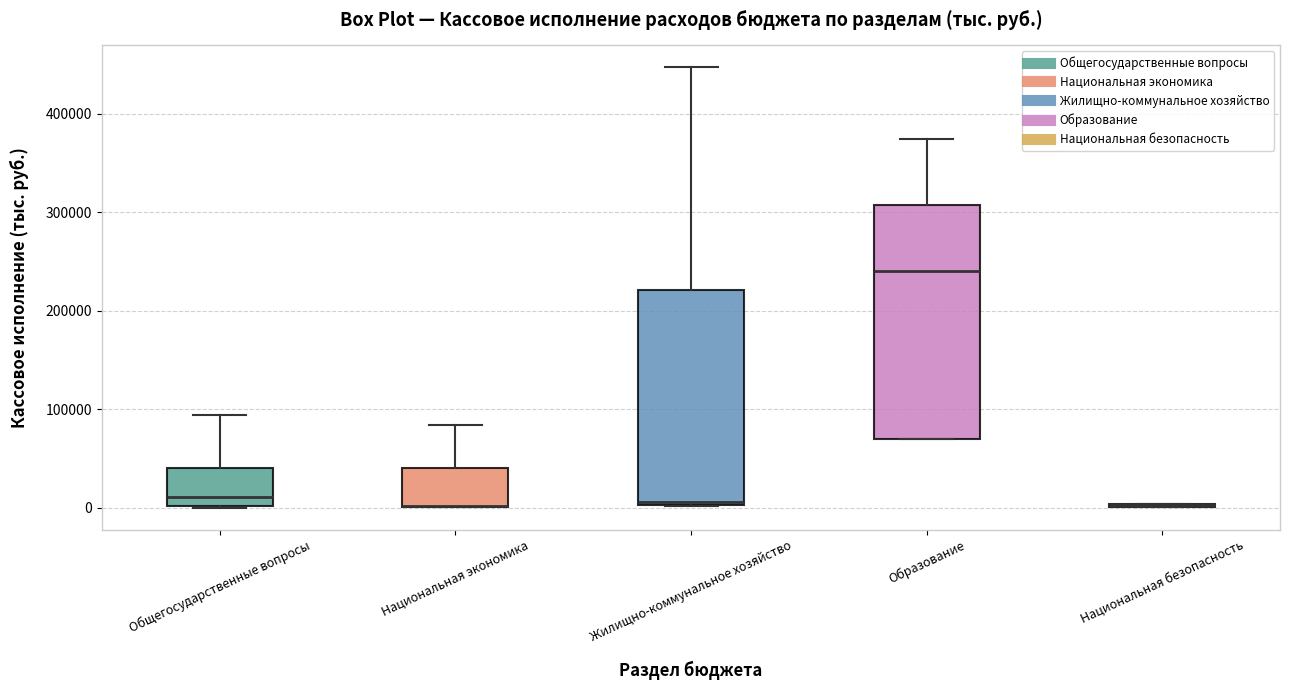

Reading left to right, transcribe this box plot: for each box, give where its median line is, the range the box spans, and where its two whiskers end, as read against the y-axis. The values are not printed on the chart, so give them approximately, as read against the axis.

Общегосударственные вопросы: median 10000, box 0 to 40000, whiskers 0 to 90000
Национальная экономика: median 0 (drawn on the box's lower edge), box 0 to 40000, whiskers 0 to 80000
Жилищно-коммунальное хозяйство: median 10000, box 0 to 220000, whiskers 0 to 450000
Образование: median 240000, box 70000 to 310000, whiskers 70000 to 370000
Национальная безопасность: box collapsed to a line at 0, whiskers 0 to 0